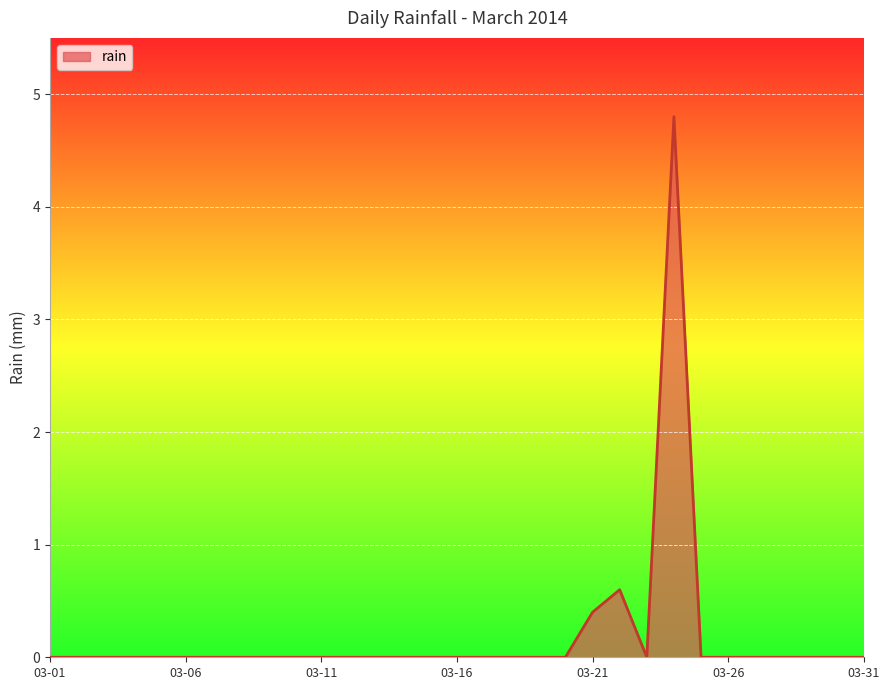

Does the chart display data point markers on the line(s)?

No